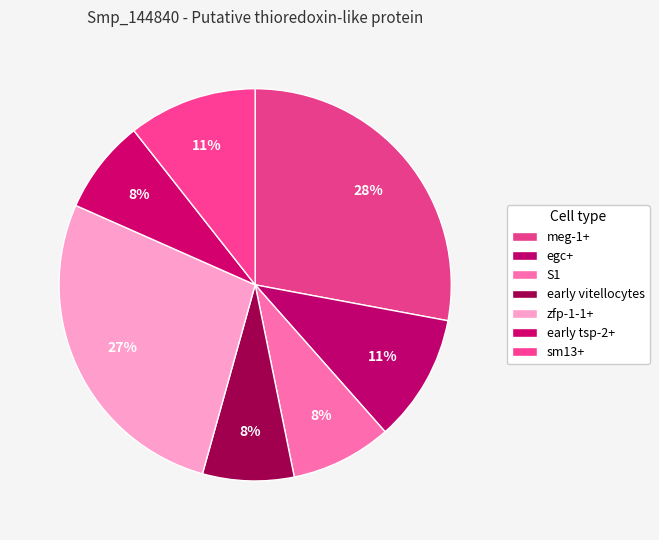

True or false: sm13+ accounts for 25% of the total.

False